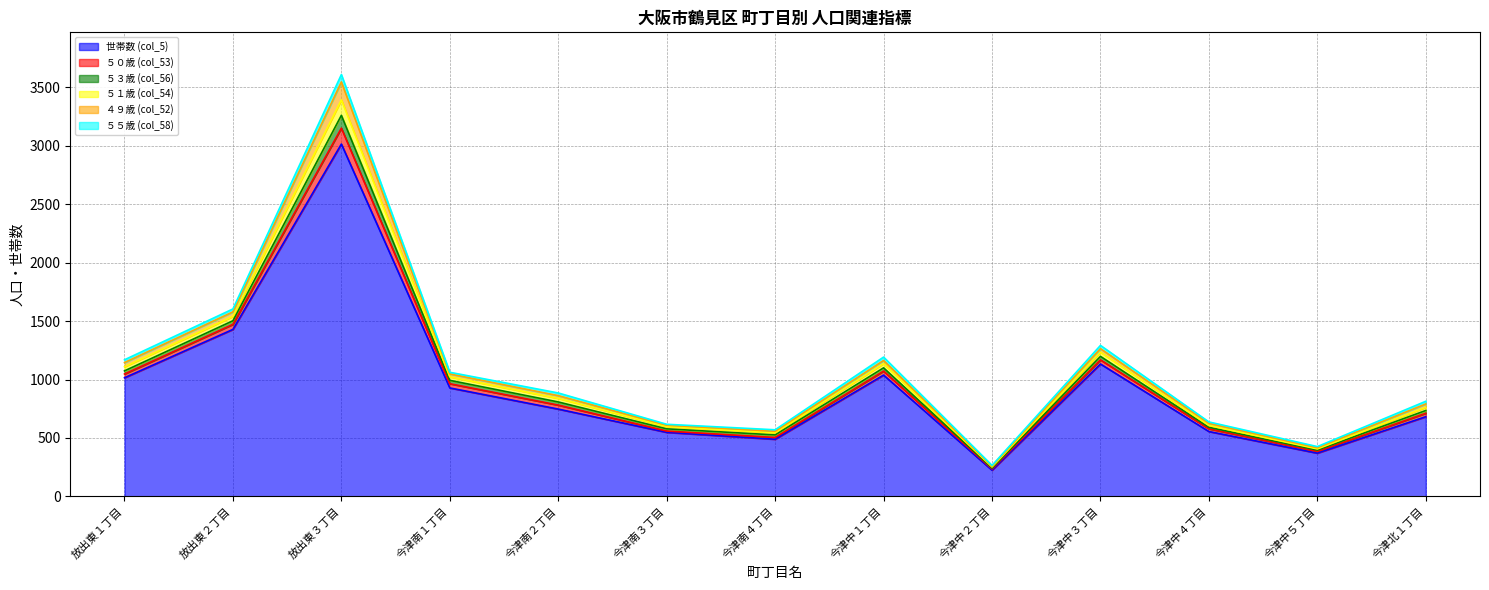

True or false: ５１歳 (col_54) has more than 1 points higher than both neighbors.

True